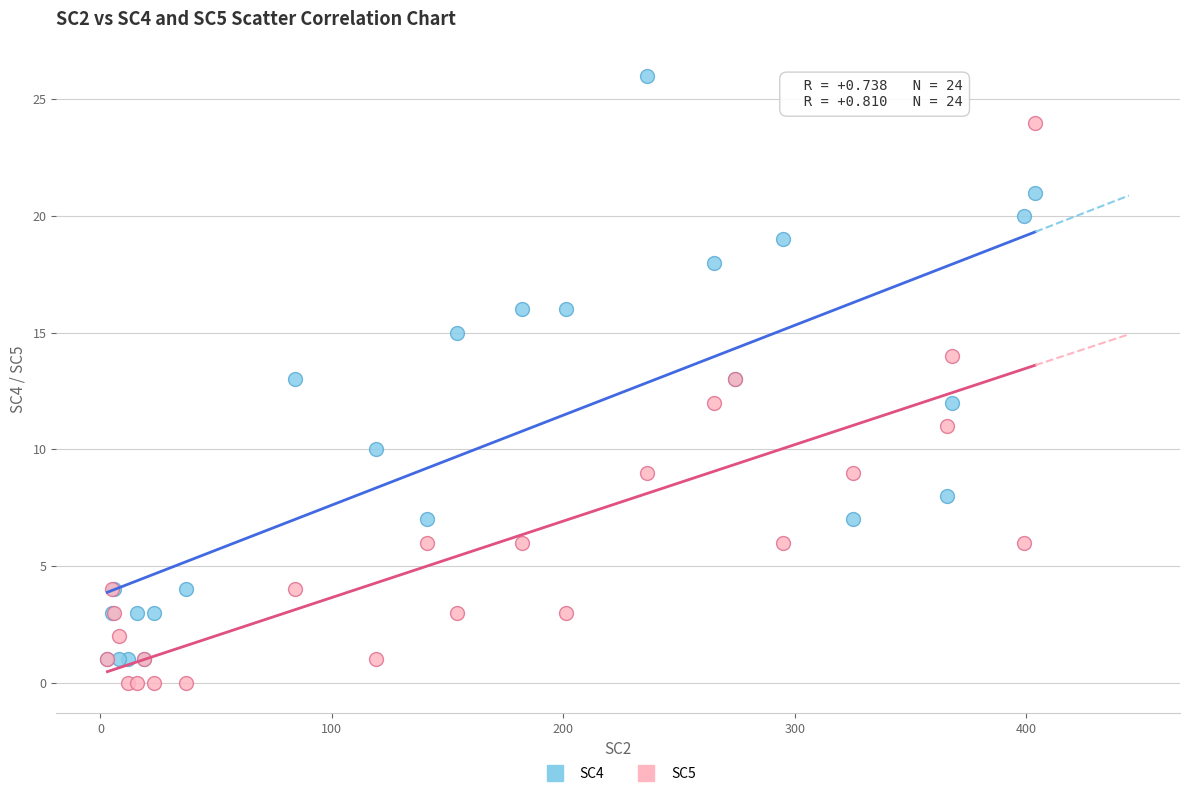

Which series reaches the minimum Y coordinate?

SC5